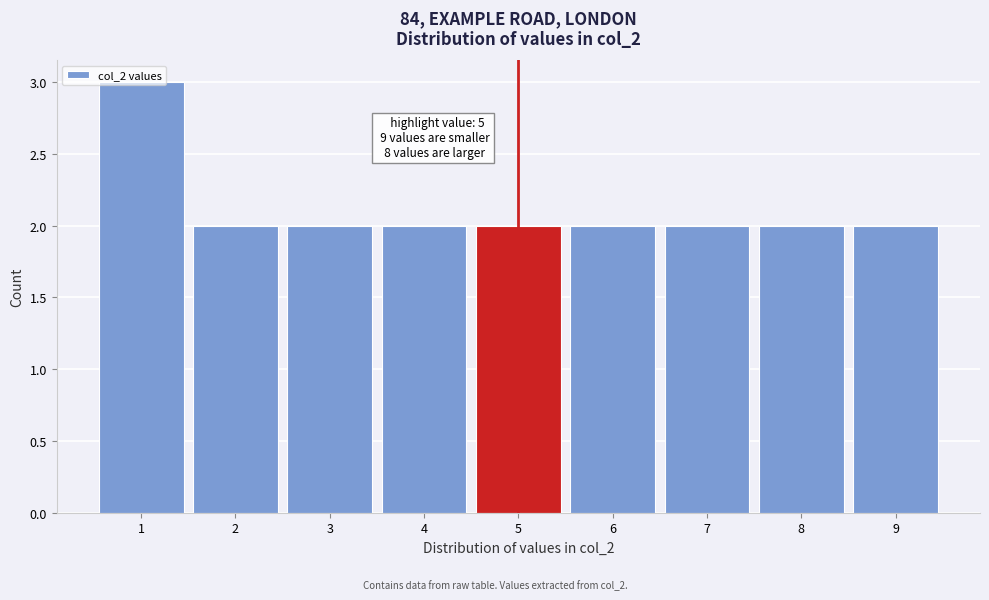

Over which range of the x-axis is the bar tallest?

0.5 to 1.5